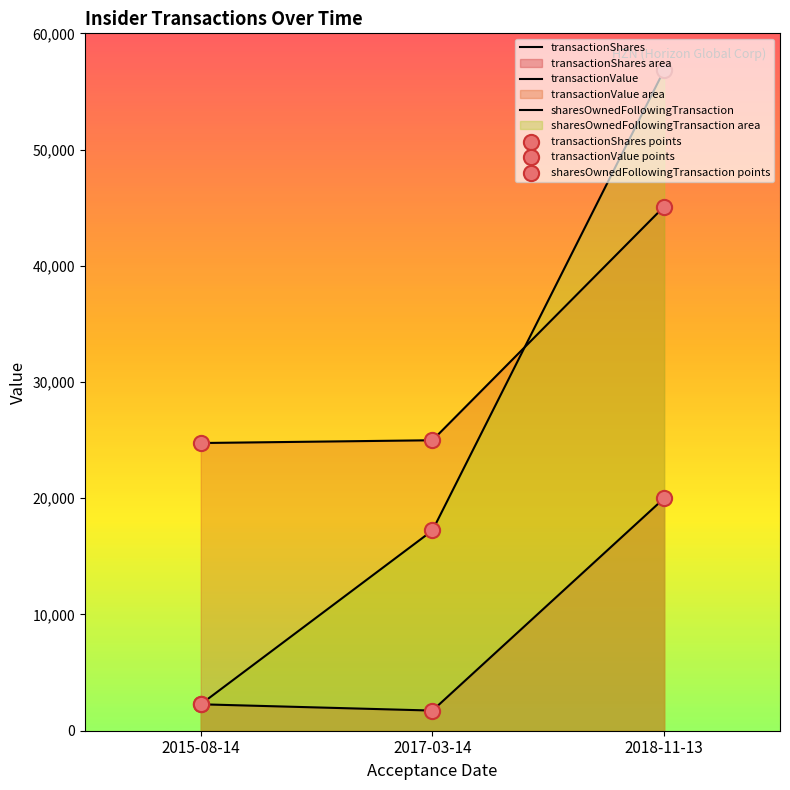

Which series has the largest total across all categories?

transactionValue